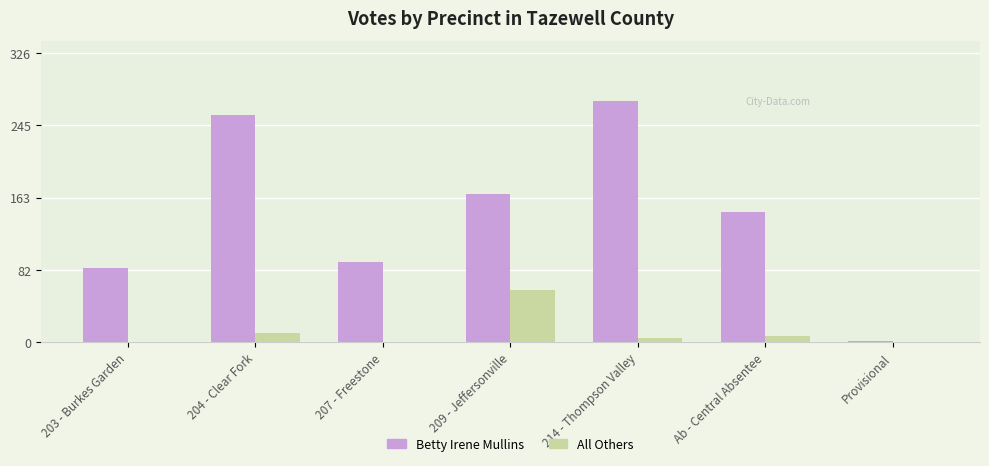

Are the bars grouped side by side (vs. stacked)?

Yes